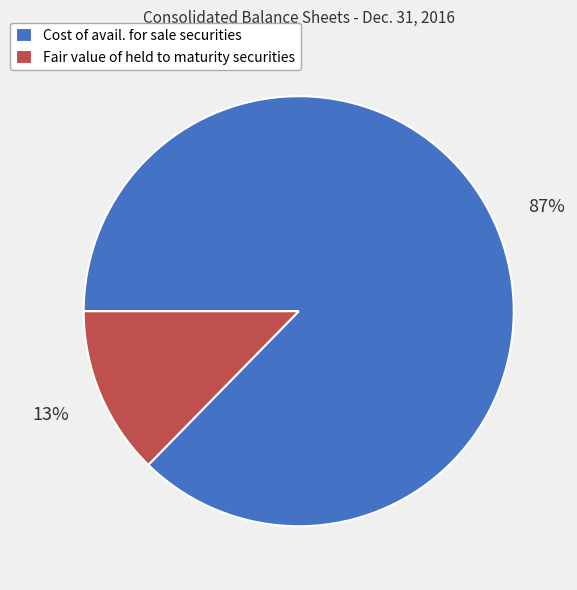

Rank the categories by value from lowest to highest.

Fair value of held to maturity securities, Cost of avail. for sale securities